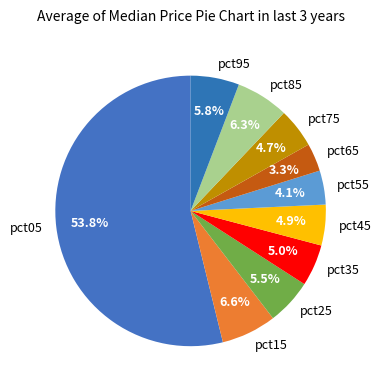

What percentage do pct75 and pct25 together represent?

10.2%